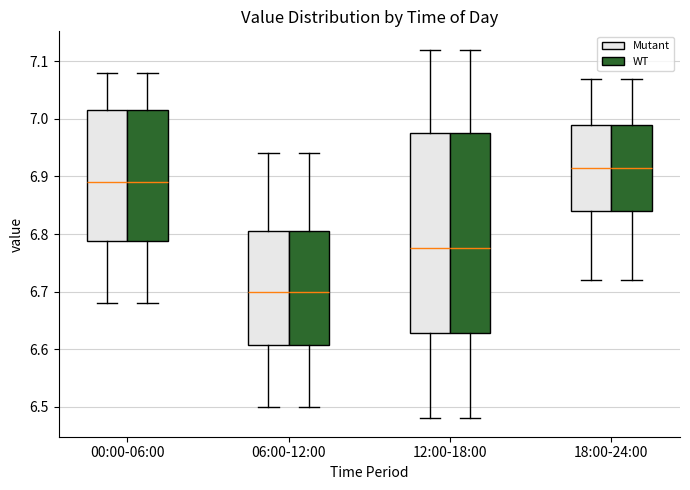

Reading left to right, transcribe this box plot: for each box, give where its median line is, the range the box spans, and where its two whiskers end, as read against the y-axis. The values are not printed on the chart, so give them approximately, as read against the axis.

00:00-06:00 (Mutant): median 6.89, box 6.79 to 7.02, whiskers 6.68 to 7.08
00:00-06:00 (WT): median 6.89, box 6.79 to 7.02, whiskers 6.68 to 7.08
06:00-12:00 (Mutant): median 6.70, box 6.61 to 6.81, whiskers 6.50 to 6.94
06:00-12:00 (WT): median 6.70, box 6.61 to 6.81, whiskers 6.50 to 6.94
12:00-18:00 (Mutant): median 6.78, box 6.63 to 6.98, whiskers 6.48 to 7.12
12:00-18:00 (WT): median 6.78, box 6.63 to 6.98, whiskers 6.48 to 7.12
18:00-24:00 (Mutant): median 6.92, box 6.84 to 6.99, whiskers 6.72 to 7.07
18:00-24:00 (WT): median 6.92, box 6.84 to 6.99, whiskers 6.72 to 7.07